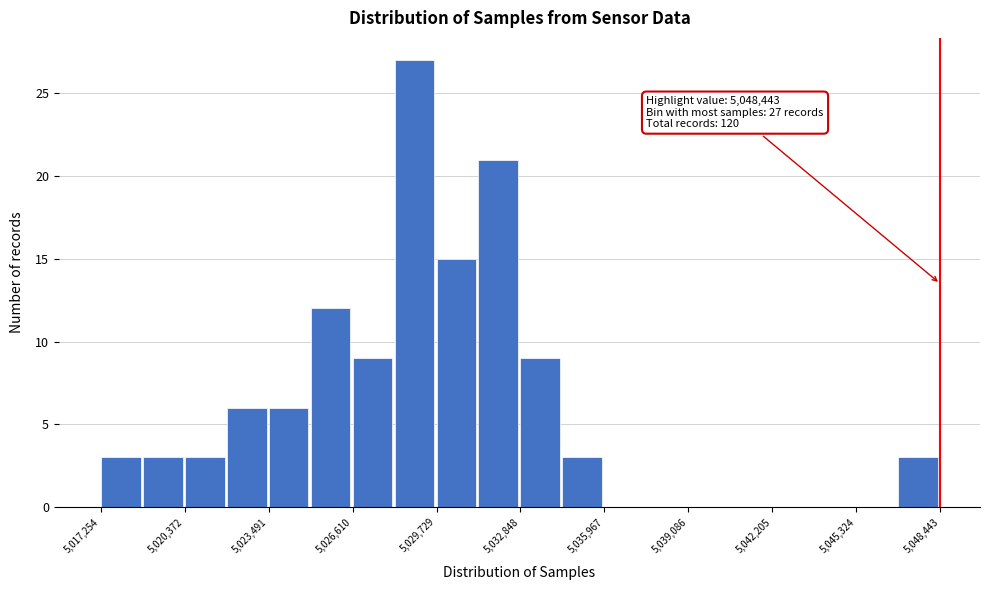

Read against the x-axis, roughly where is the centre of the tallest bar?

5029000